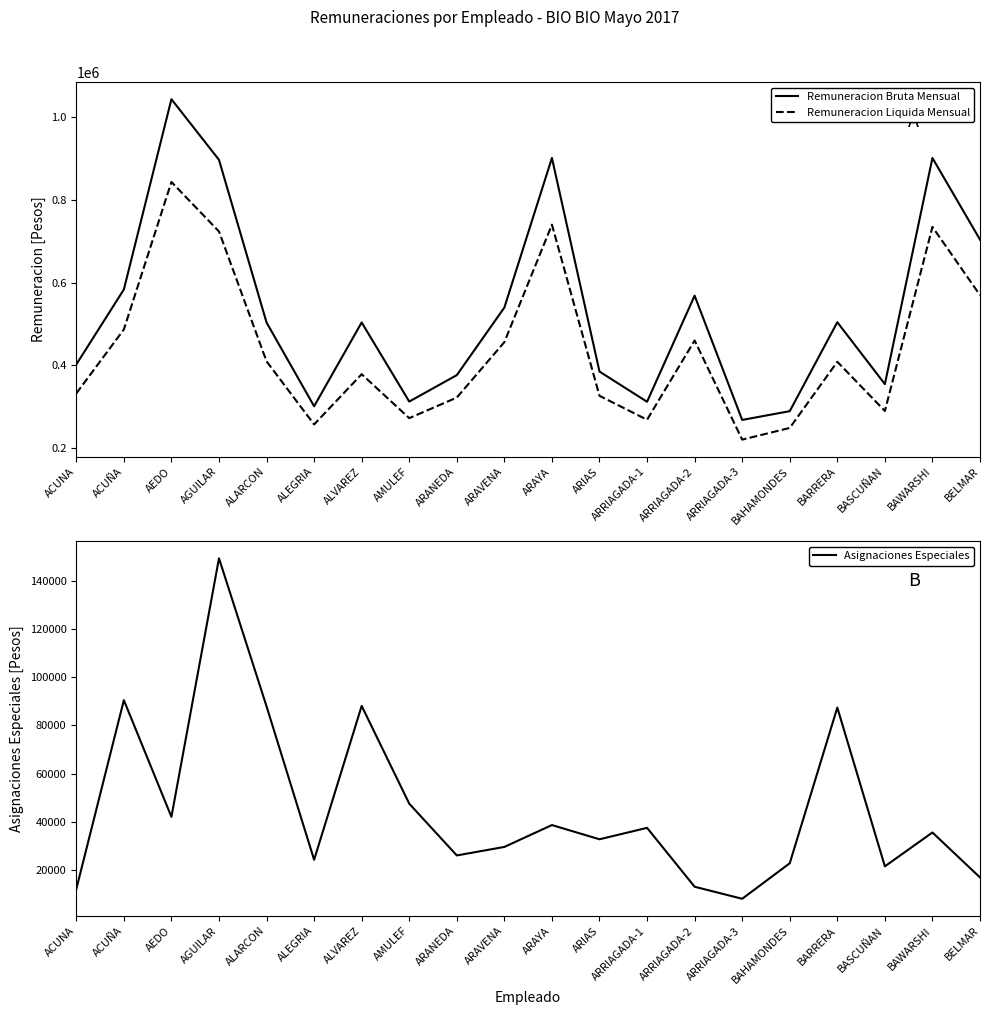

What is the sum of all Remuneracion Bruta Mensual values?

10658428